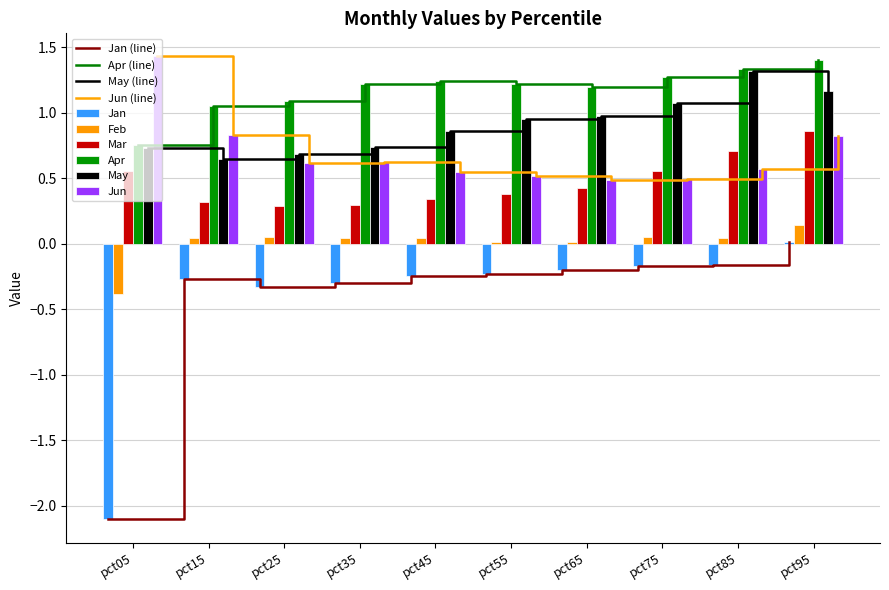

Which series has the largest total across all categories?

Apr